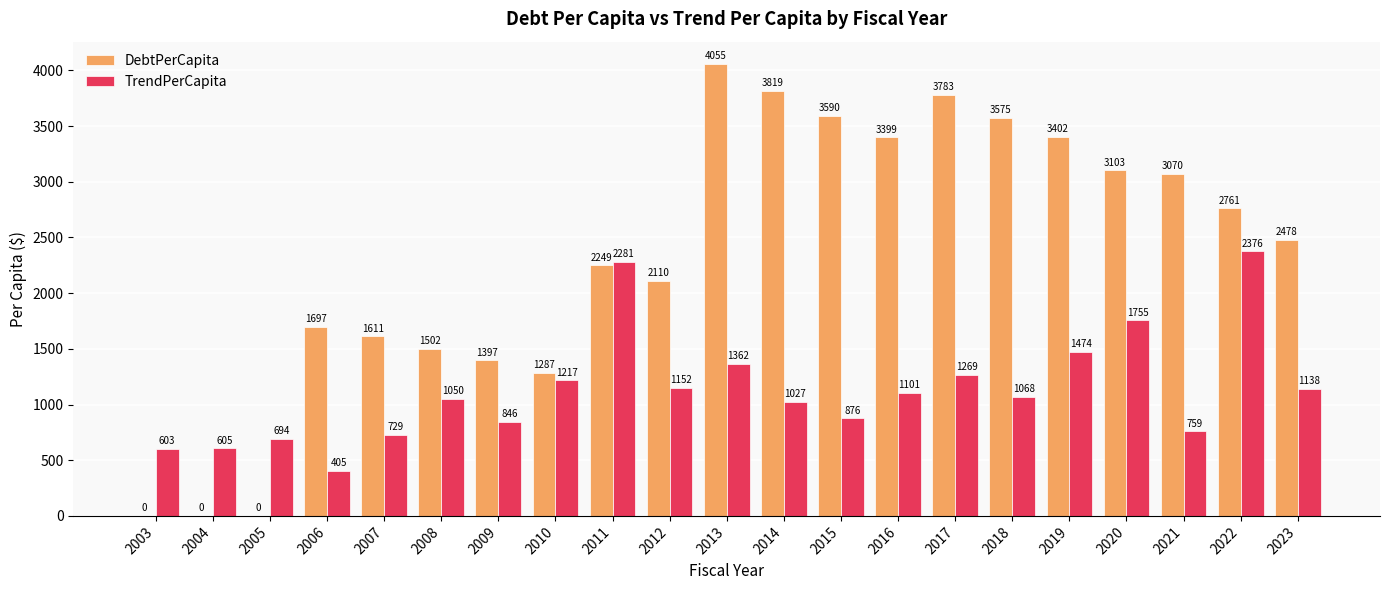

Which series has the largest total across all categories?

DebtPerCapita